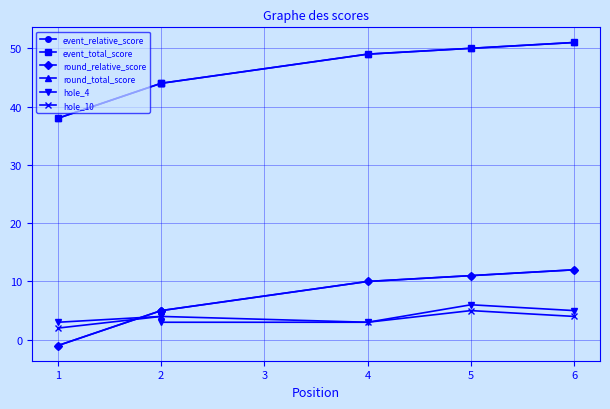

True or false: round_relative_score and round_total_score cross at least once.

False